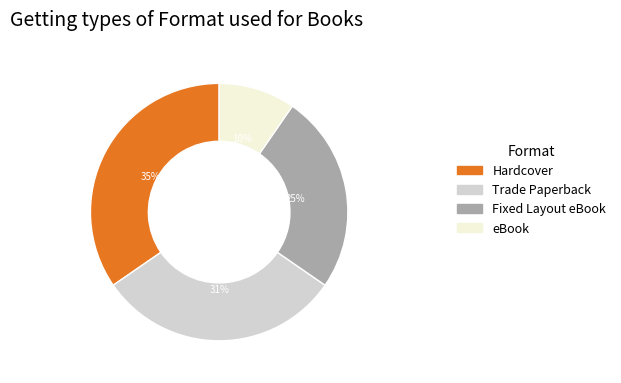

Which slice is the largest?

Hardcover